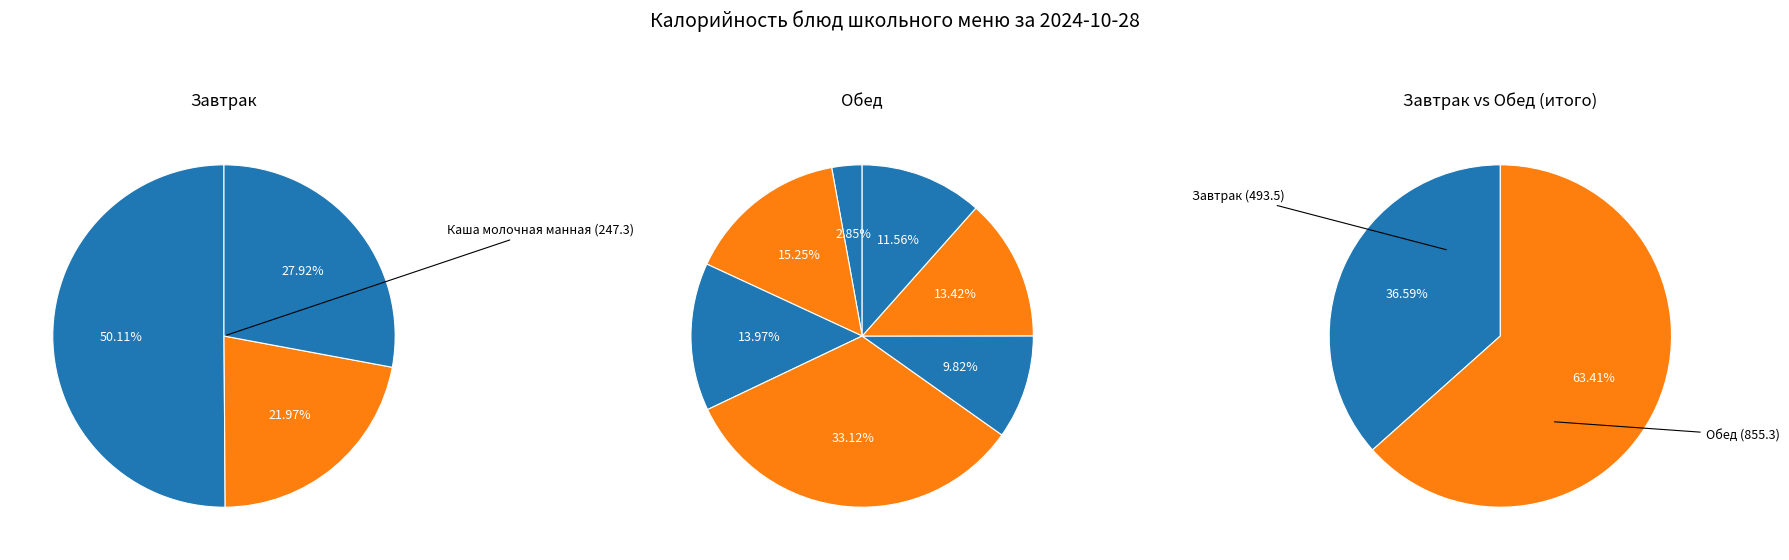

Between Овощи по сезону and Каша молочная манная, which is larger?

Каша молочная манная